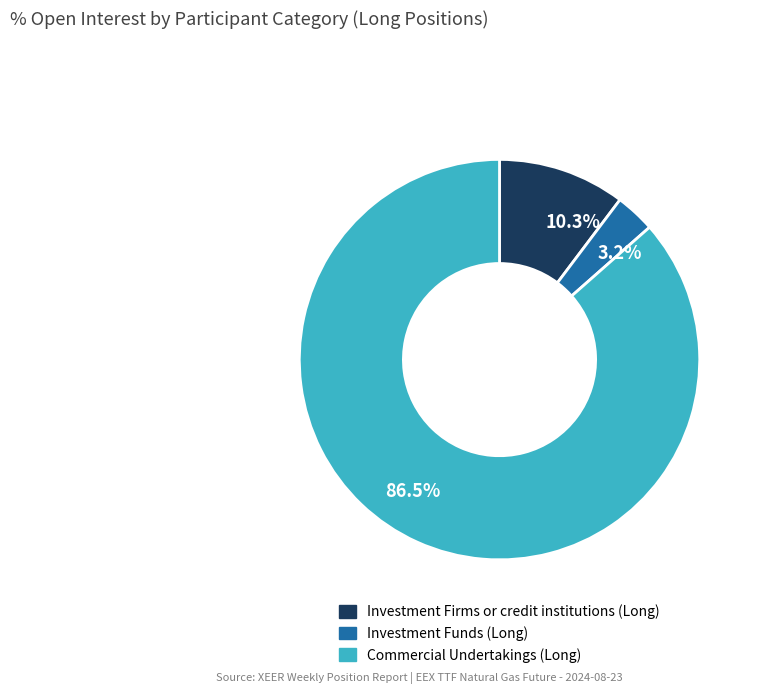

Count the number of slices in the pie.

3